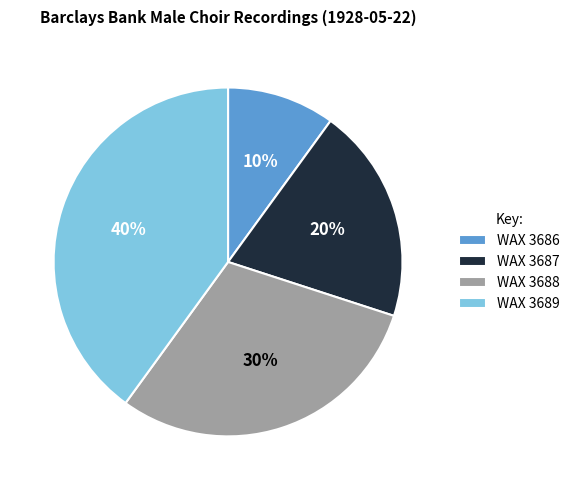

Count the number of slices in the pie.

4